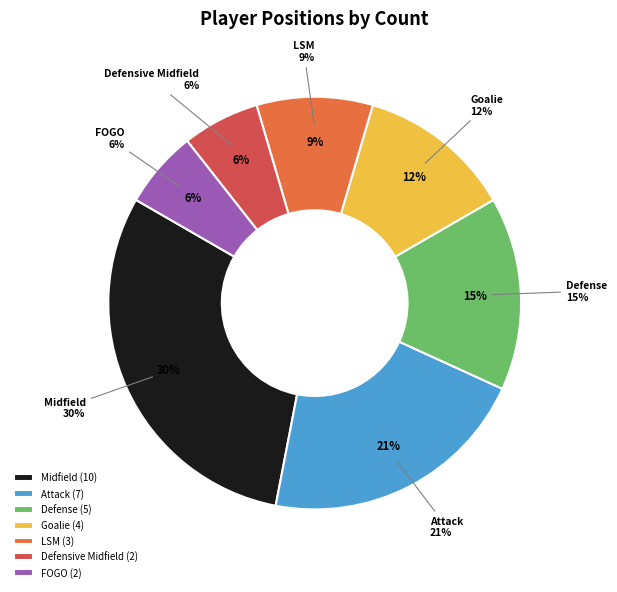

What percentage is NOT represented by Goalie?

87.9%